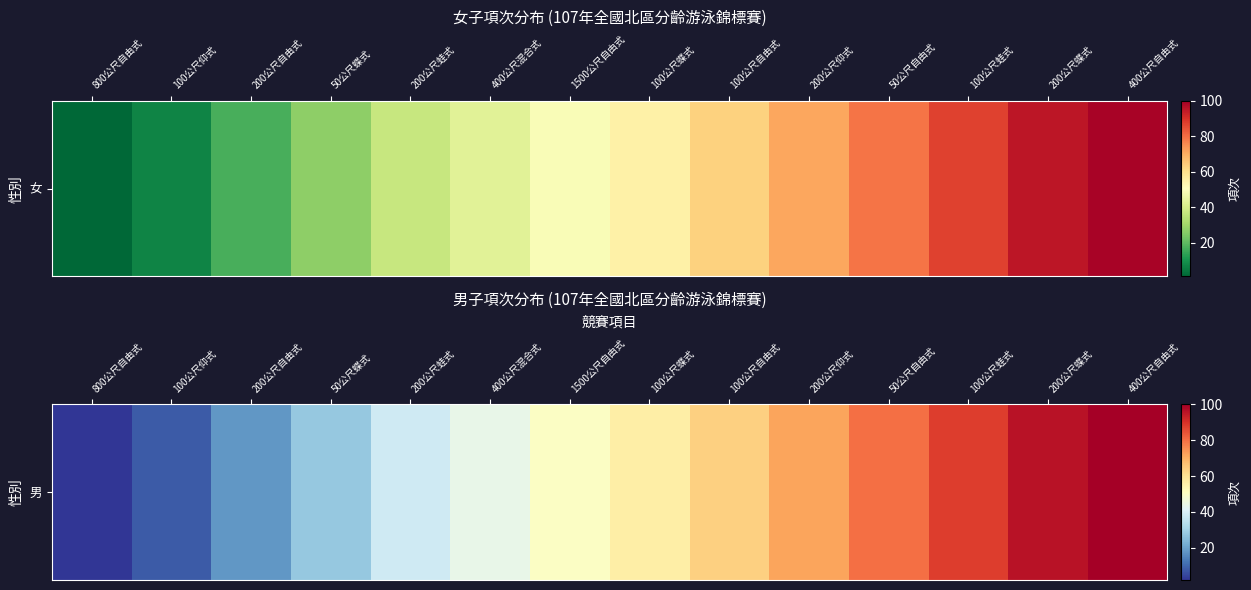

Reading left to right, list all the values displayed in this chart.

800公尺自由式=2	100公尺仰式=8	200公尺自由式=18	50公尺蝶式=28	200公尺蛙式=38	400公尺混合式=44	1500公尺自由式=50	100公尺蝶式=56	100公尺自由式=64	200公尺仰式=72	50公尺自由式=80	100公尺蛙式=88	200公尺蝶式=96	400公尺自由式=100